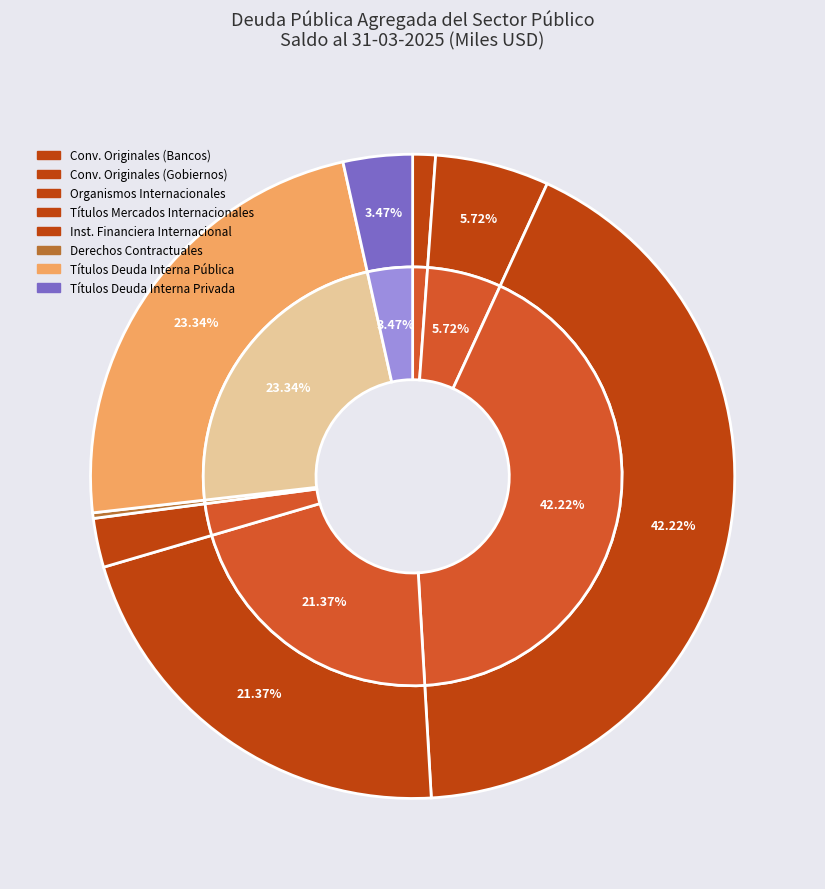

To the nearest percent, what is the average slice percentage?

12%